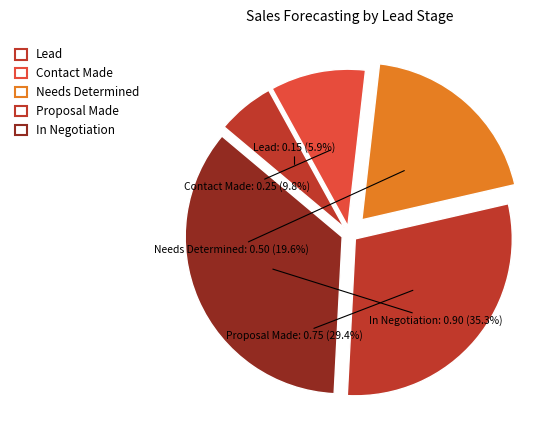

How much of the chart is everything except Proposal Made?

70.6%